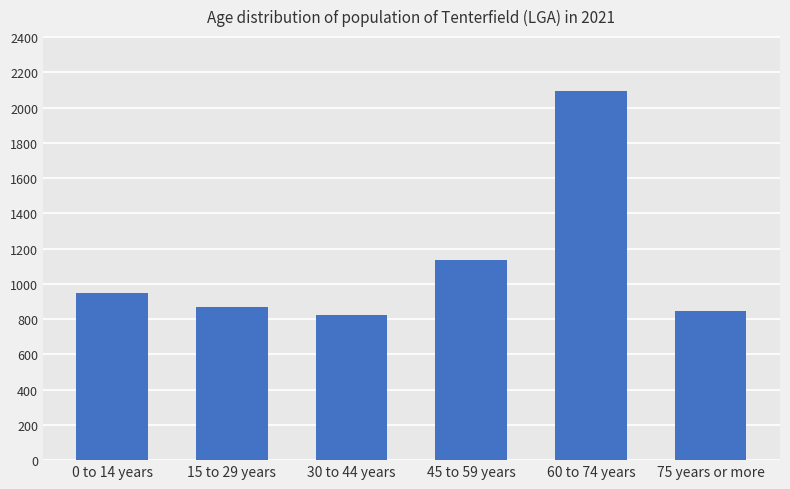

Rank the categories by value from lowest to highest.

30 to 44 years, 75 years or more, 15 to 29 years, 0 to 14 years, 45 to 59 years, 60 to 74 years